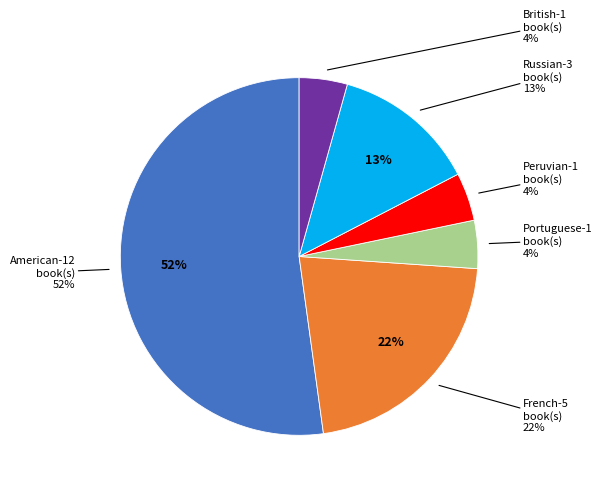

True or false: French accounts for 16% of the total.

False